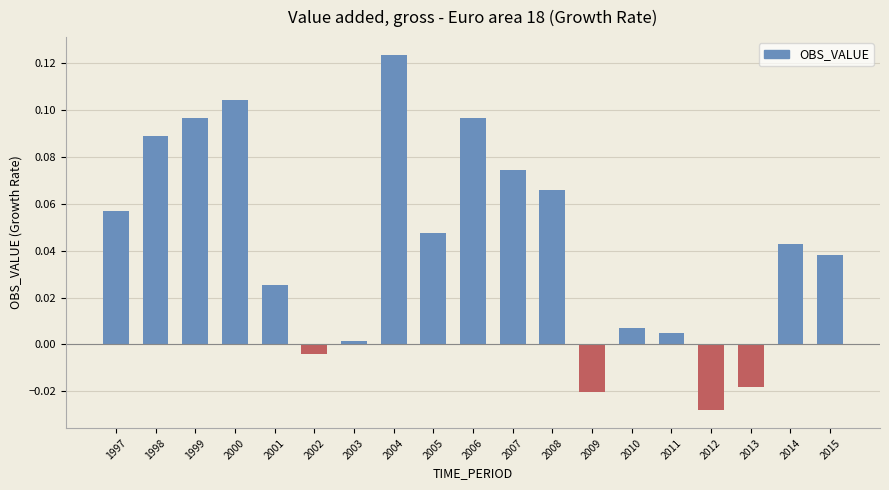

Which category has the highest value across all series?

2004